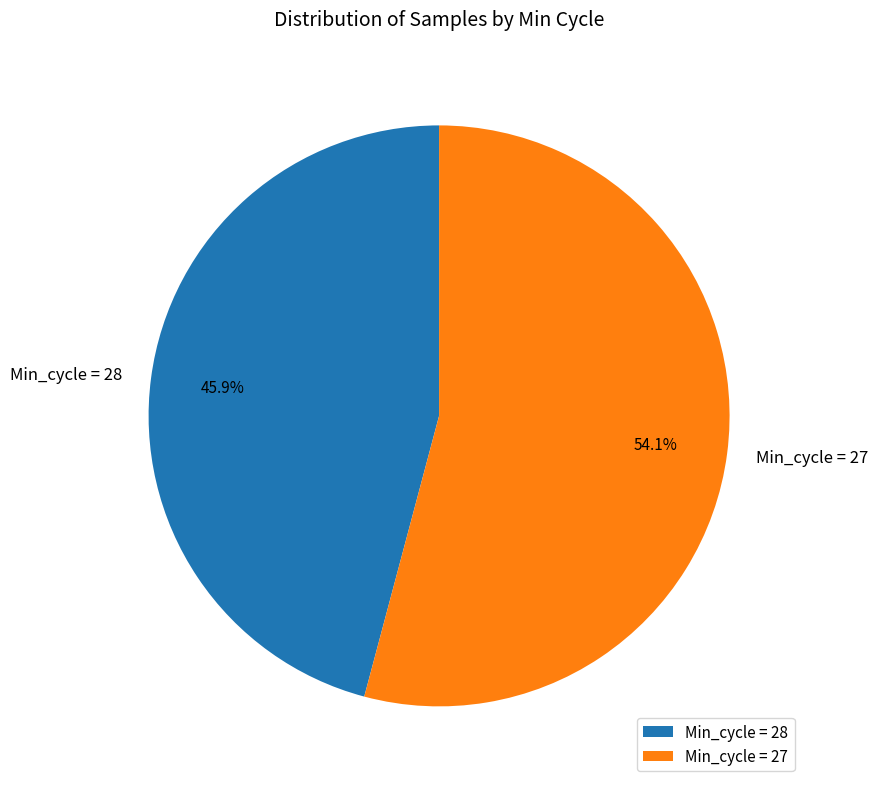

Rank the categories by value from highest to lowest.

Min_cycle = 27, Min_cycle = 28